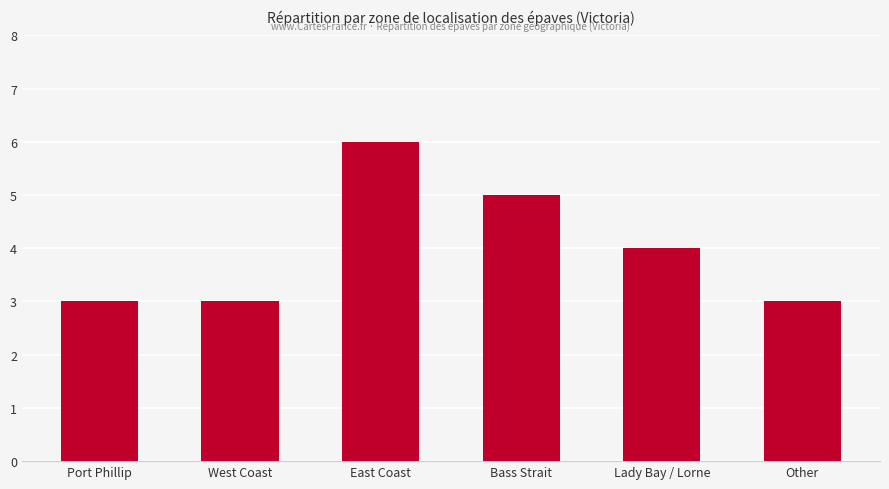

What is the greatest value displayed?

6